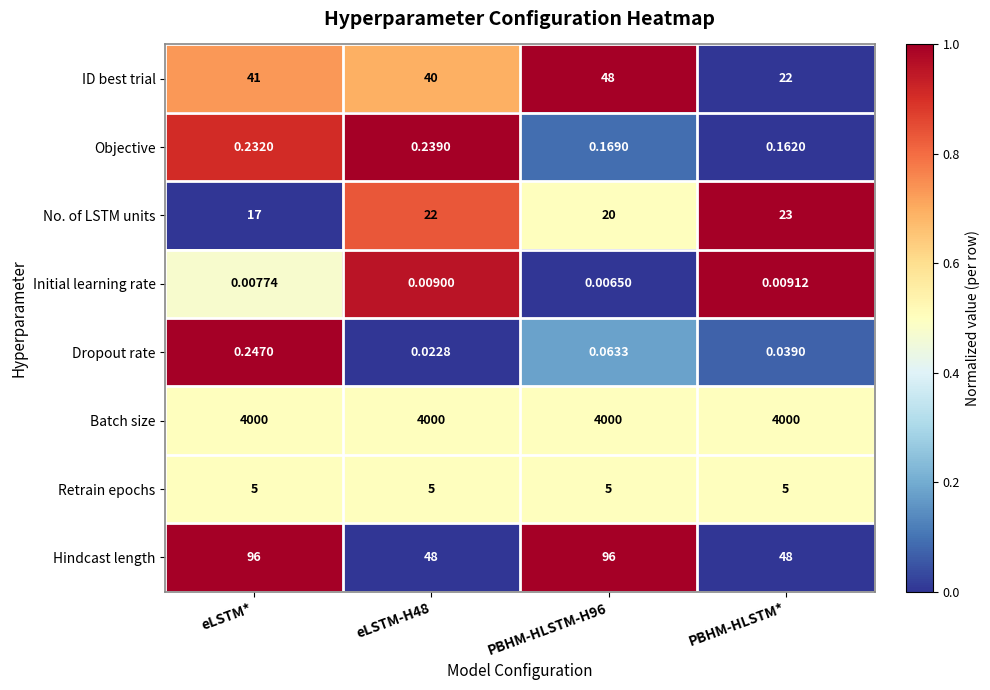

Is the value of Initial learning rate at eLSTM* greater than the value of Objective at eLSTM*?

No